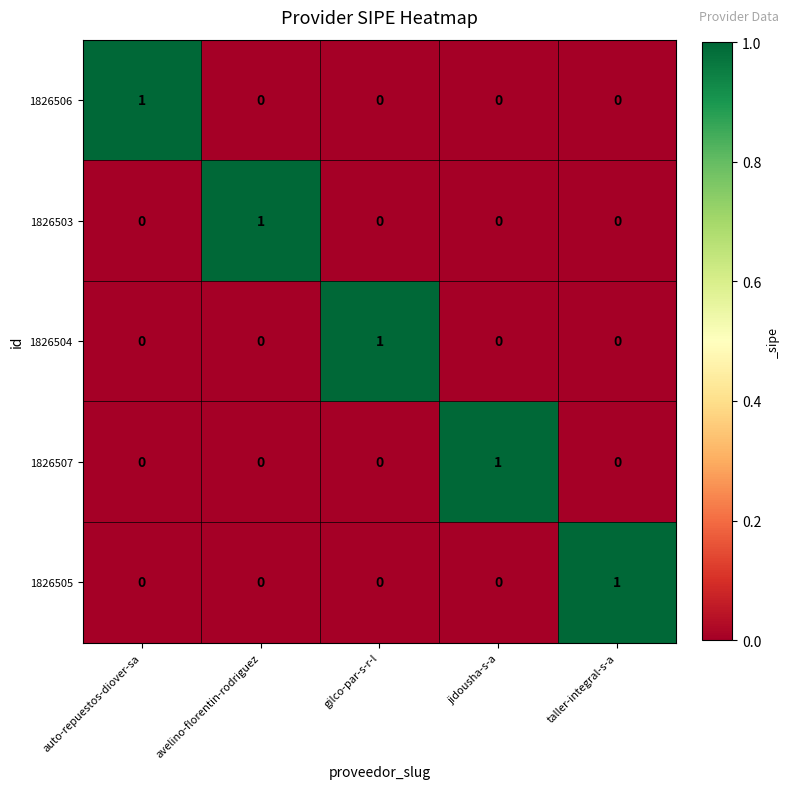

The 1826506 series shows 1 at gilco-par-s-r-l. True or false?

False